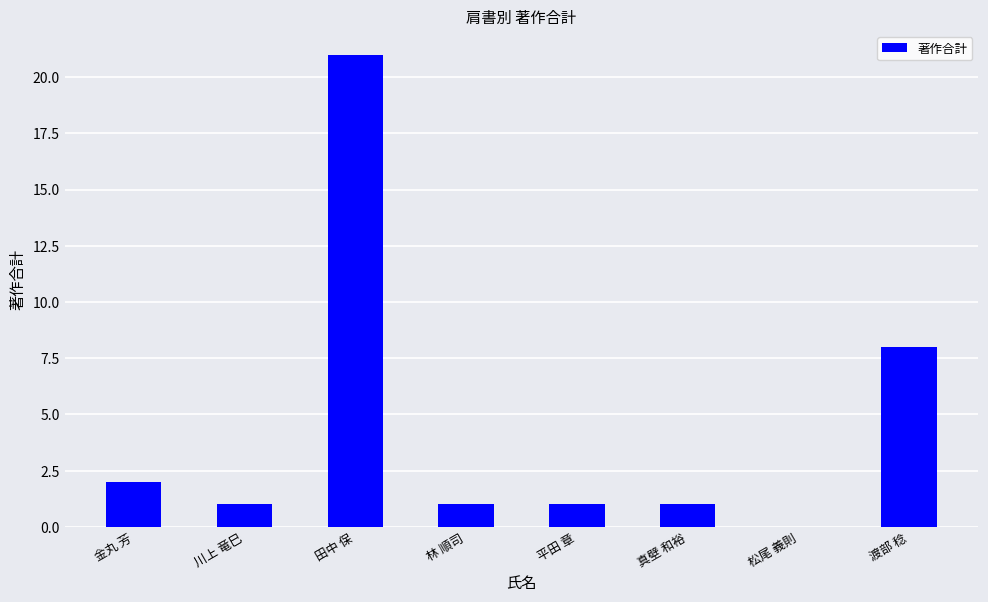

Is it true that the value at 田中 保 is 12?

False